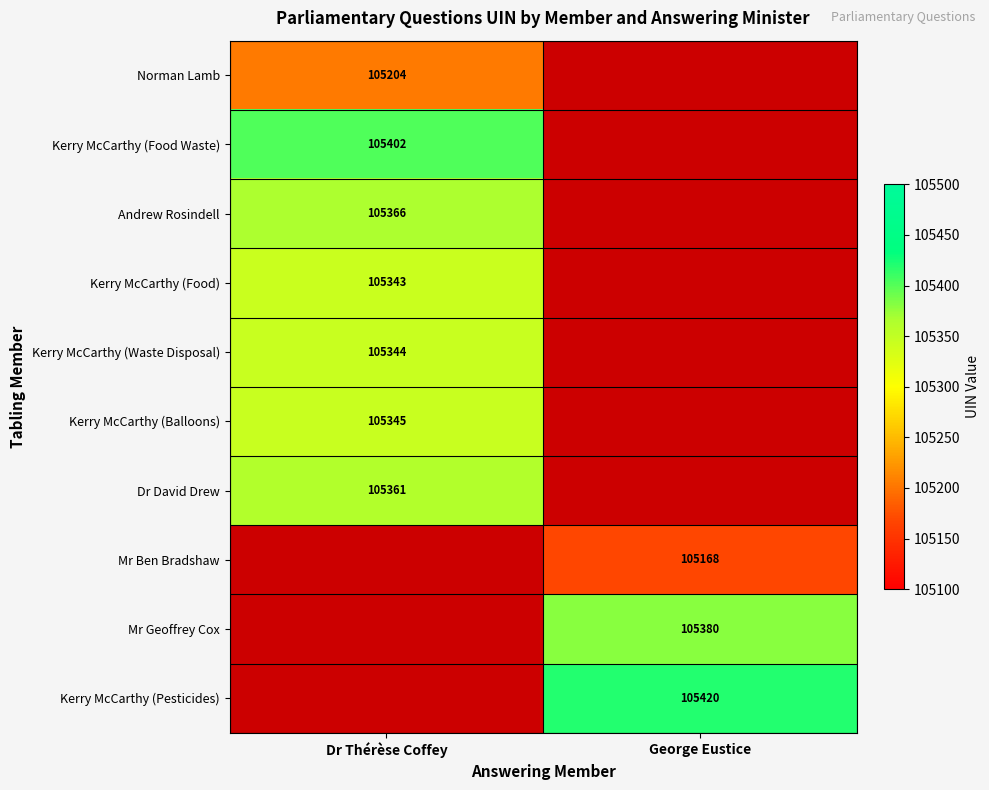

The Mr Geoffrey Cox series shows 43763 at George Eustice. True or false?

False